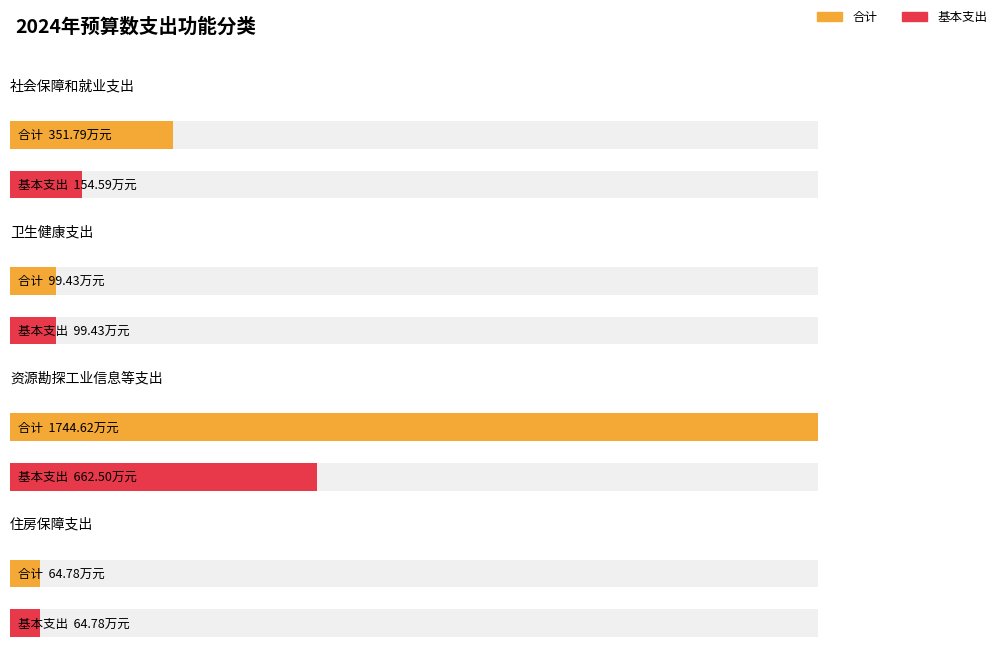

Which label corresponds to the largest value in the chart?

资源勘探工业信息等支出